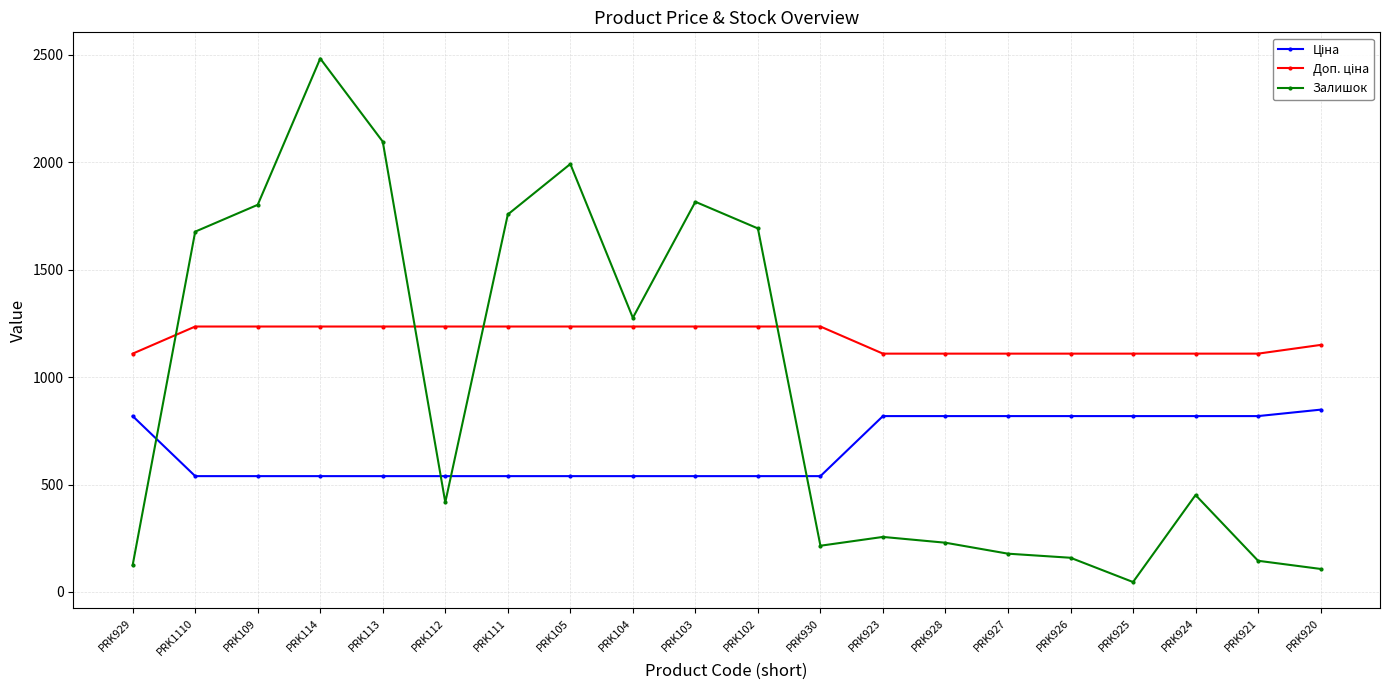

What is the difference between the maximum and minimum values in the Залишок series?

2437.0